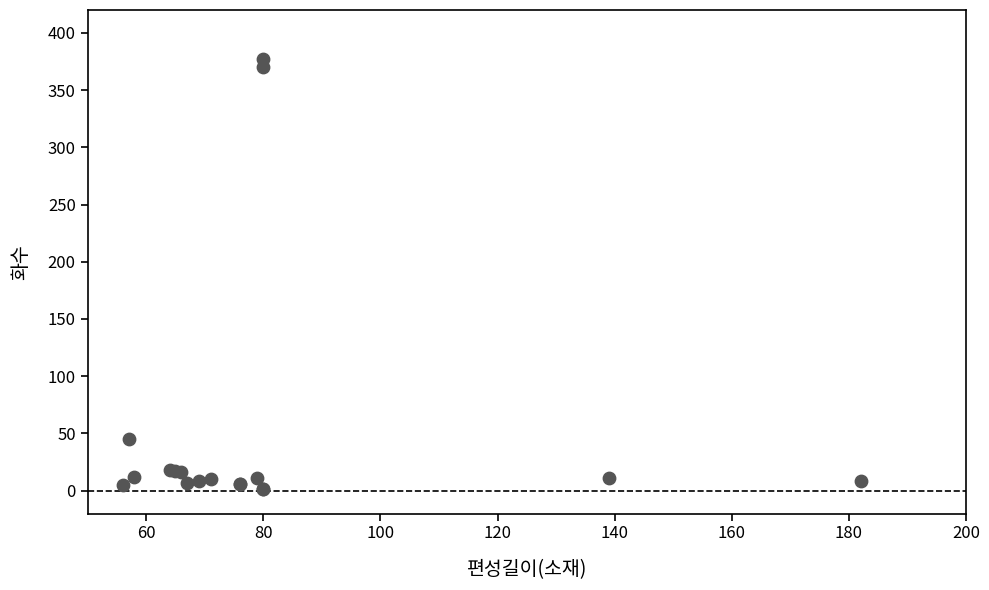

What Y value in the scatter plot is closest to 189?

45